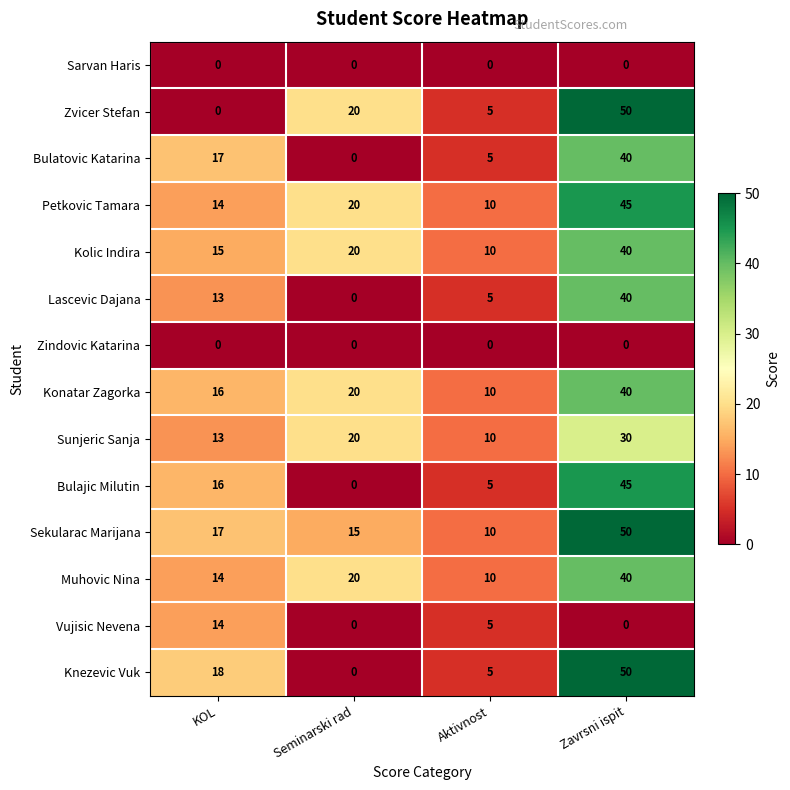

The value of Vujisic Nevena at KOL is 14. True or false?

True